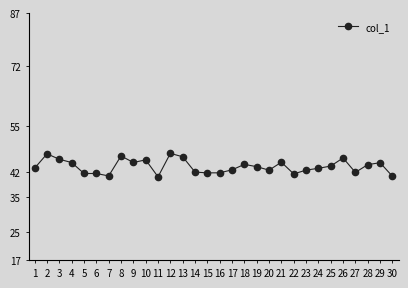

What is the greatest value displayed?

47.3